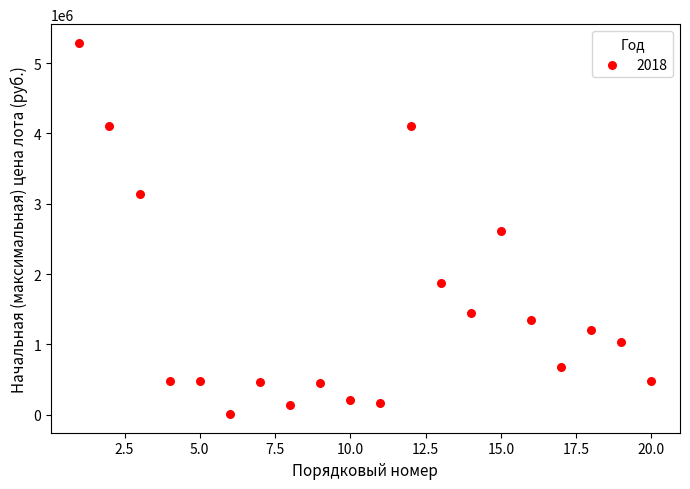

What is the range of X values (max minus min)?

19.0